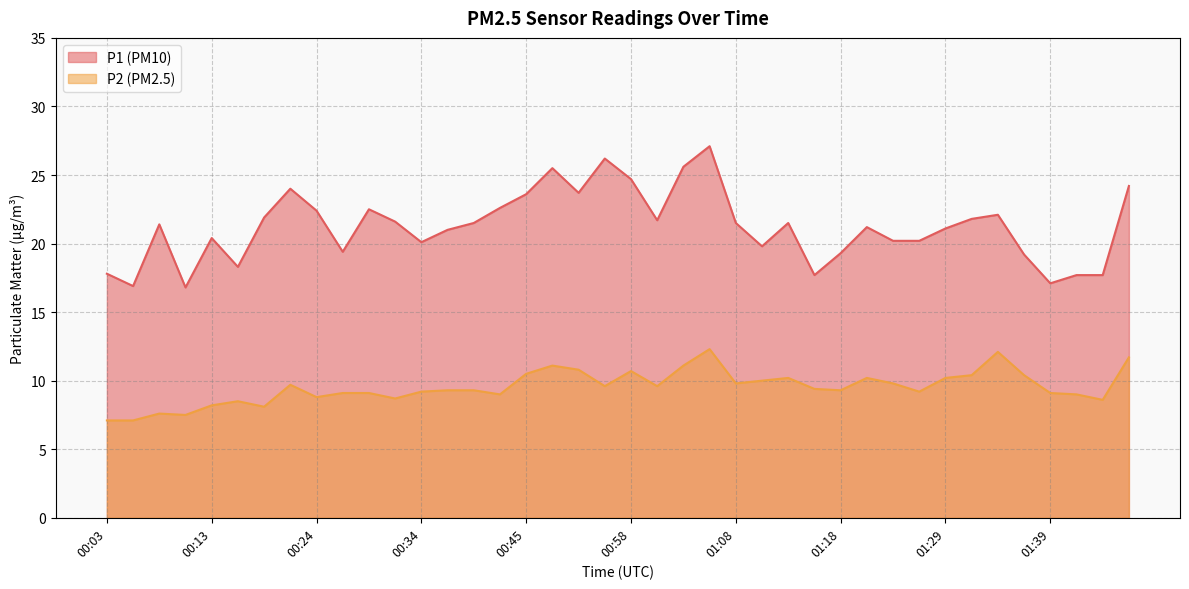

Rank the series at 01:36 from lowest to highest value.

P2, P1